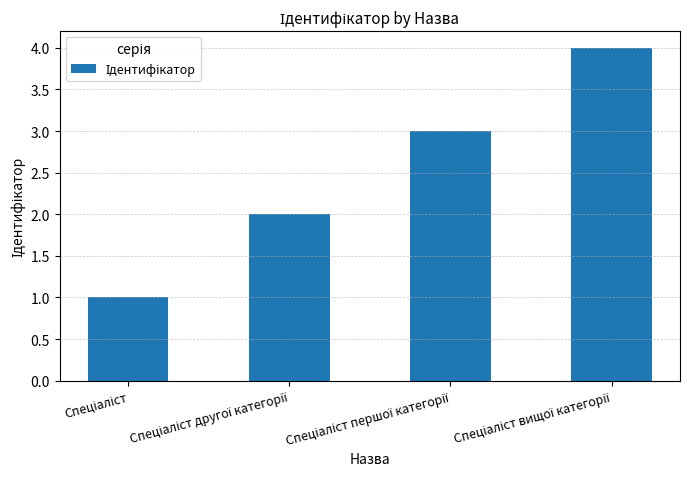

What is the greatest value displayed?

4